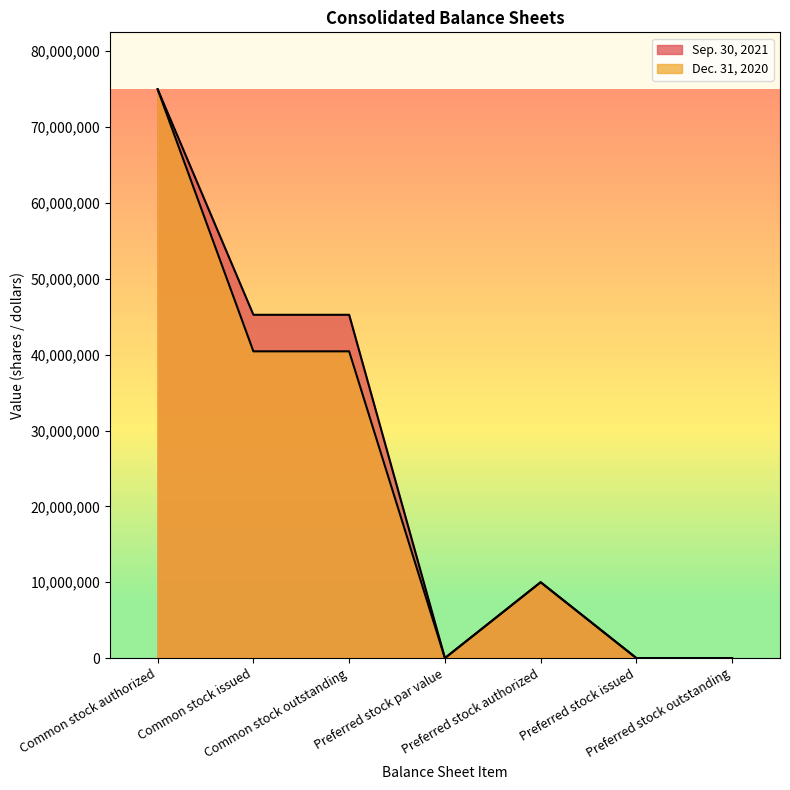

What is the sum of the Dec. 31, 2020 values at Preferred stock outstanding and Common stock outstanding?

40444000